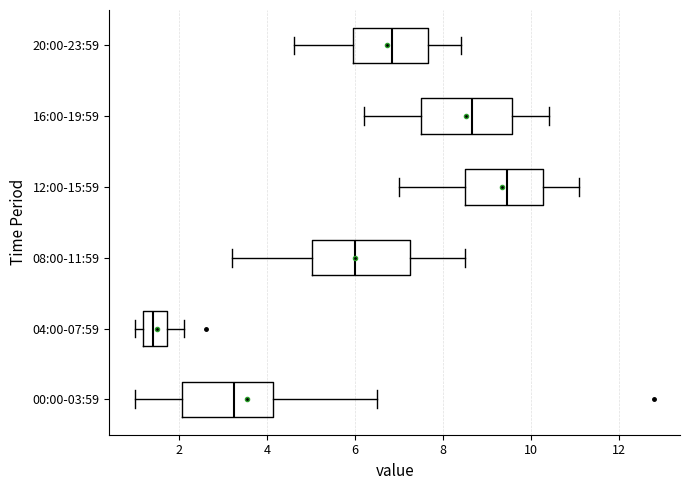

Which box has the furthest to the right median line?

12:00-15:59